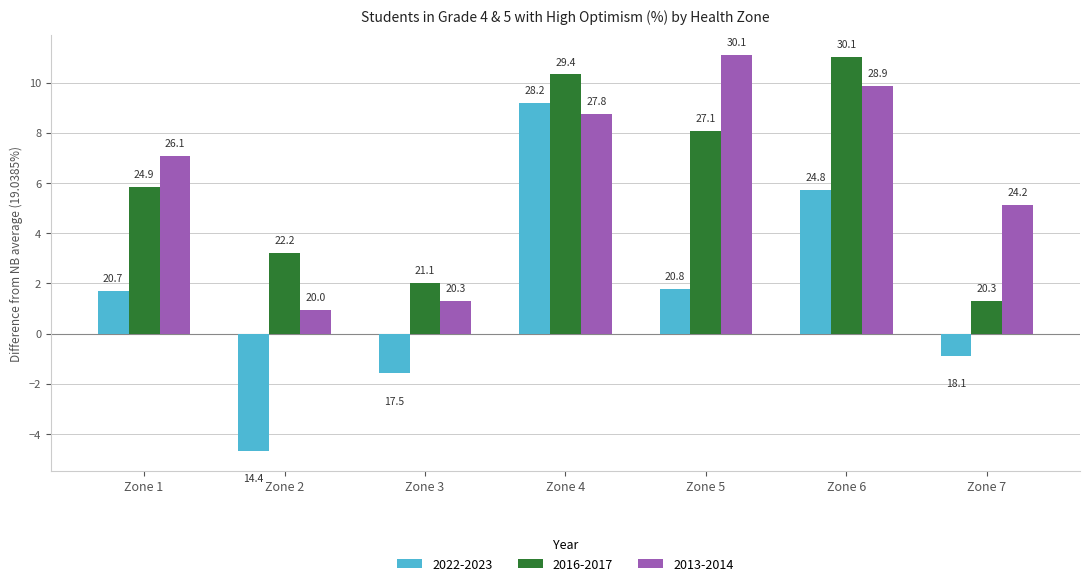

The 2013-2014 series shows 7.1 at Zone 1. True or false?

True